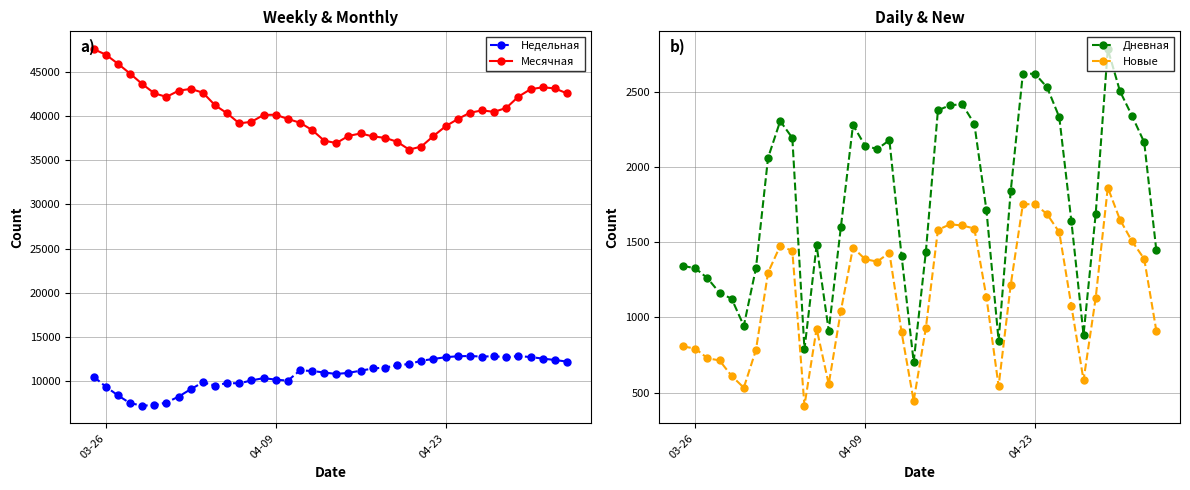

What is the average value of the Недельная series?

10808